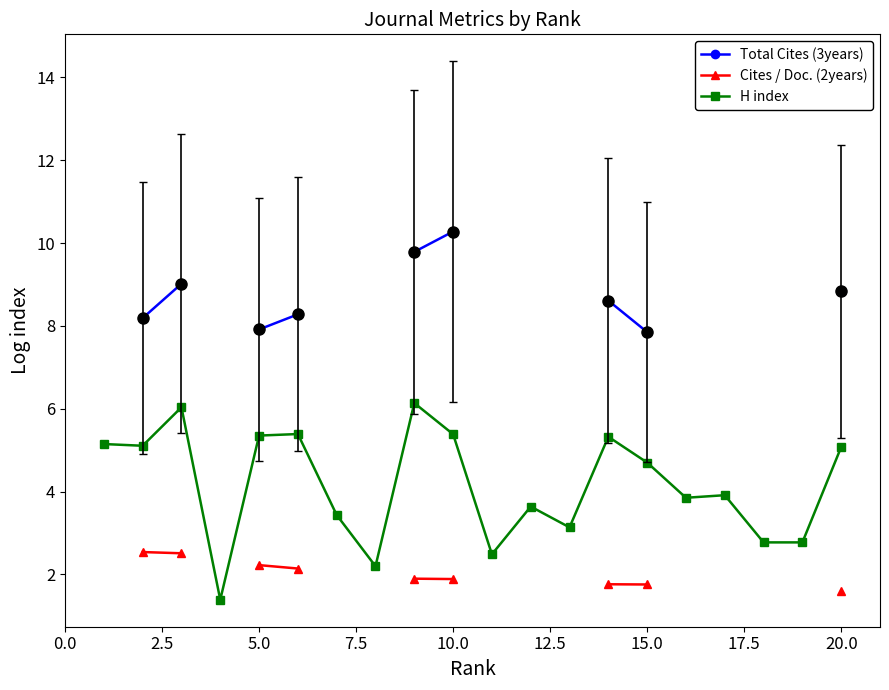

True or false: H index and Total Cites (3years) intersect in this chart.

False